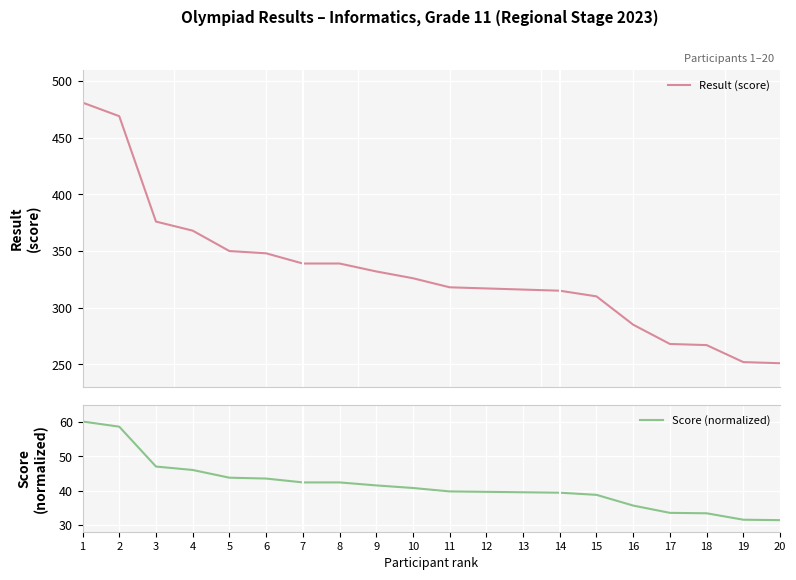

True or false: Score (normalized) and Result (score) cross at least once.

False